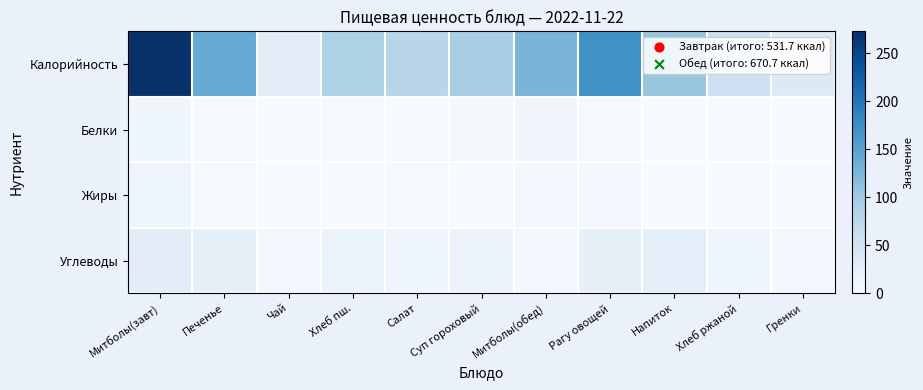

Which series changed the most between Суп гороховый and Митболы(обед)?

Калорийность